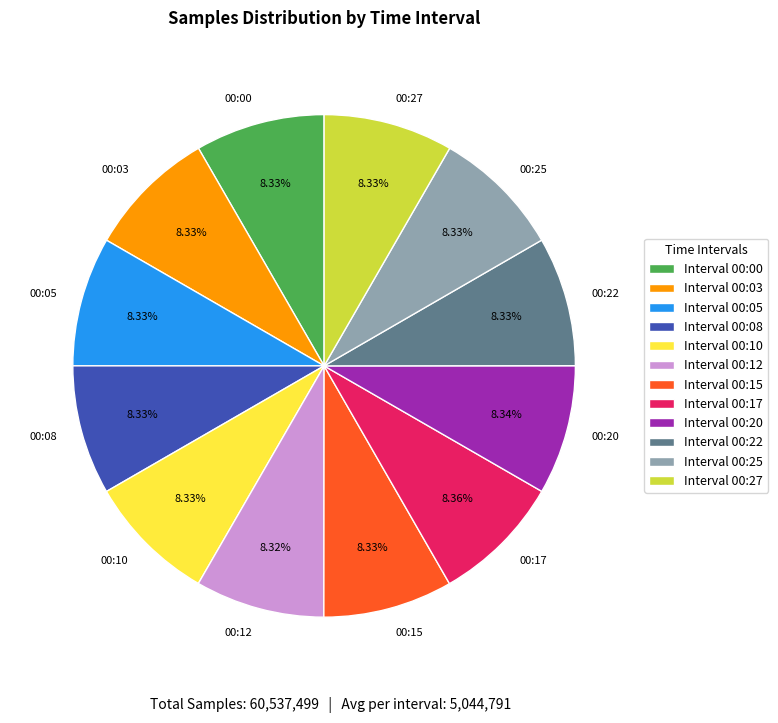

What portion of the pie excludes 00:00?

91.7%